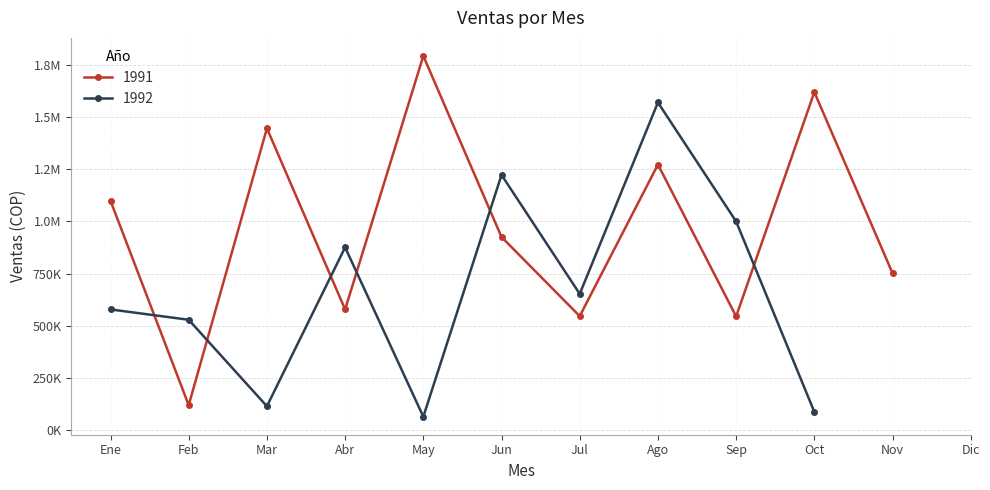

What is the difference between the highest and lowest values at Oct?

1531715.7